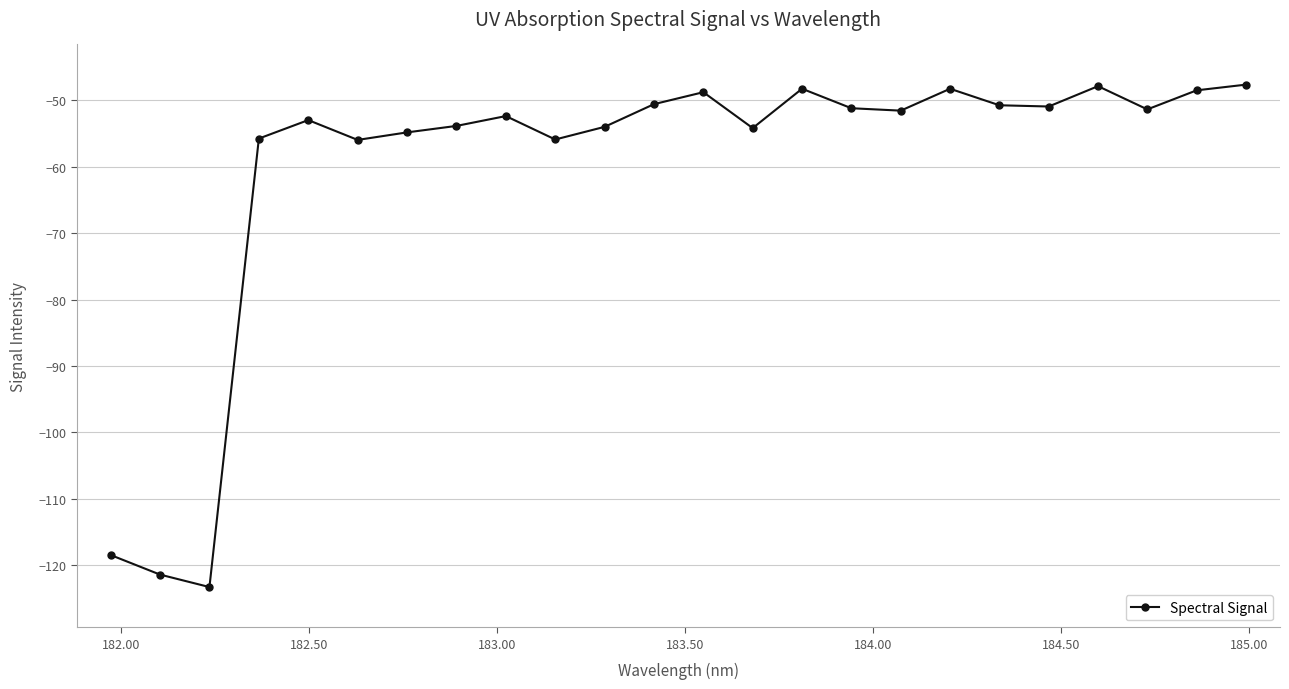

What is the sum of all values?

-1449.2